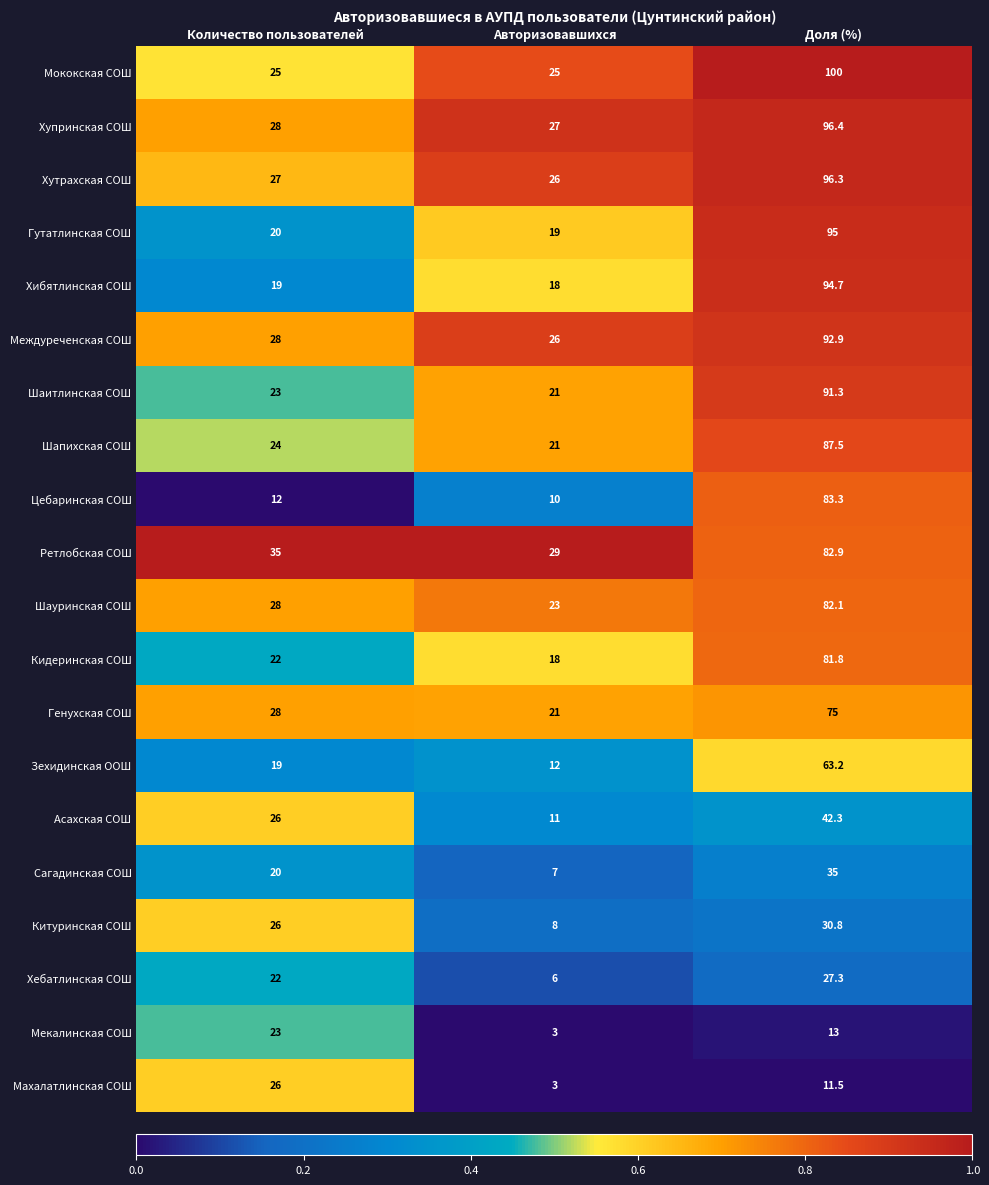

What is the difference between the Цебаринская СОШ values at Доля (%) and Количество пользователей?

71.3